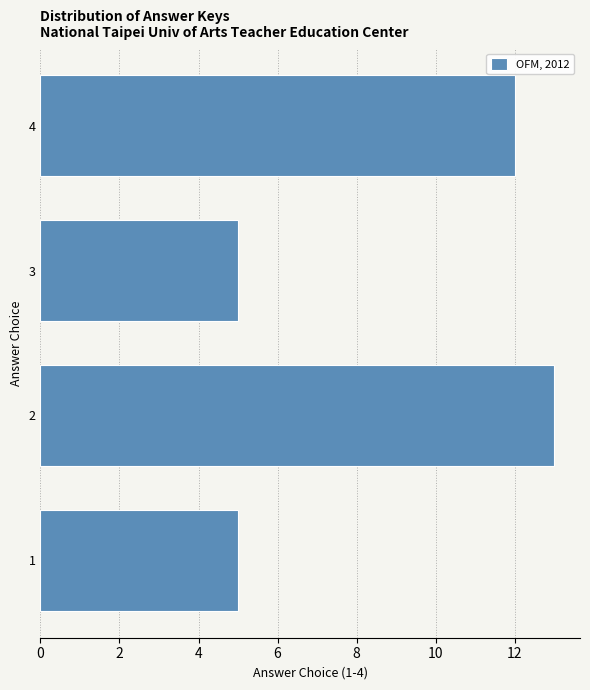

Reading bottom to top, transcribe this chart: for each bar, give the range it covers on the y-axis and its length. The values are not printed on the chart, so give them approximately, as read against the axis.

0.5 to 1.5: 5
1.5 to 2.5: 13
2.5 to 3.5: 5
3.5 to 4.5: 12